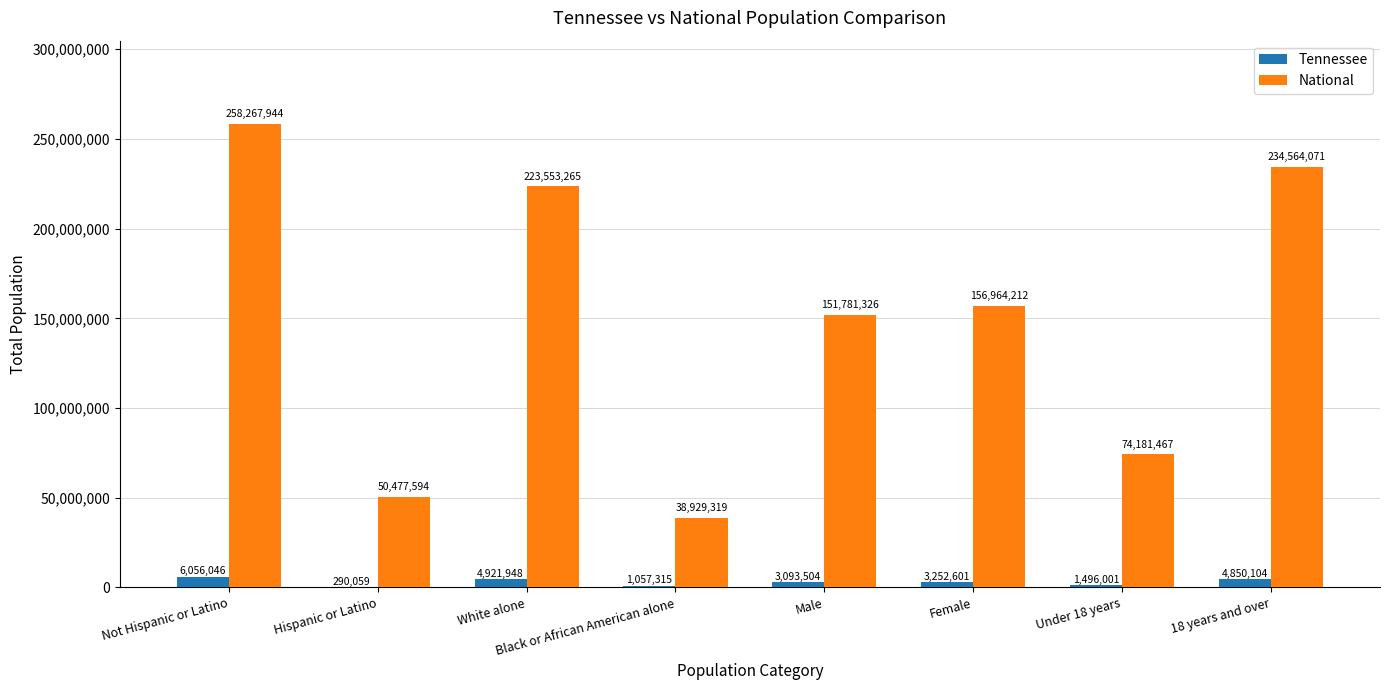

At which category is the sum across all series the highest?

Not Hispanic or Latino